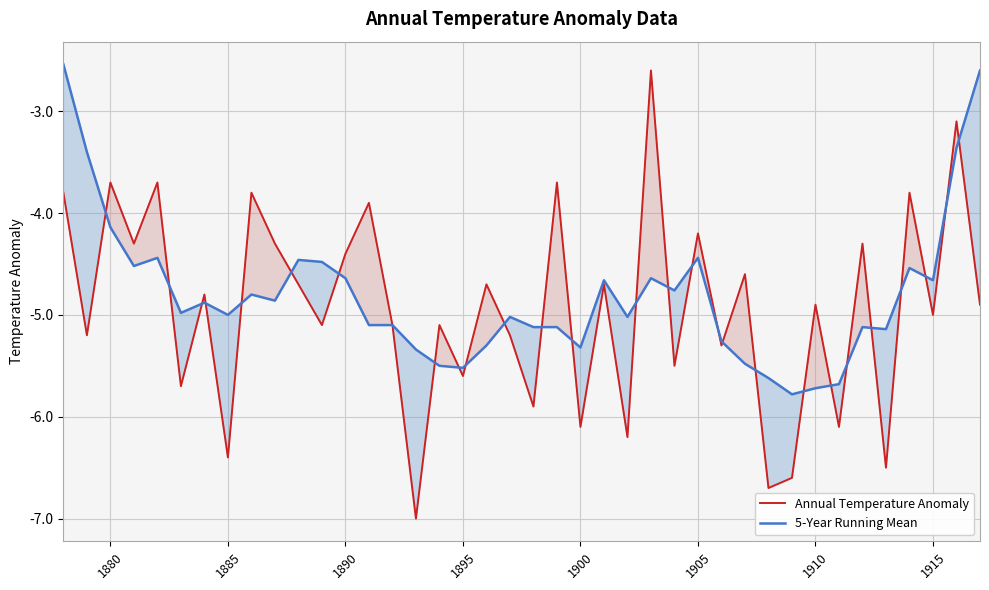

Does the chart display data point markers on the line(s)?

No